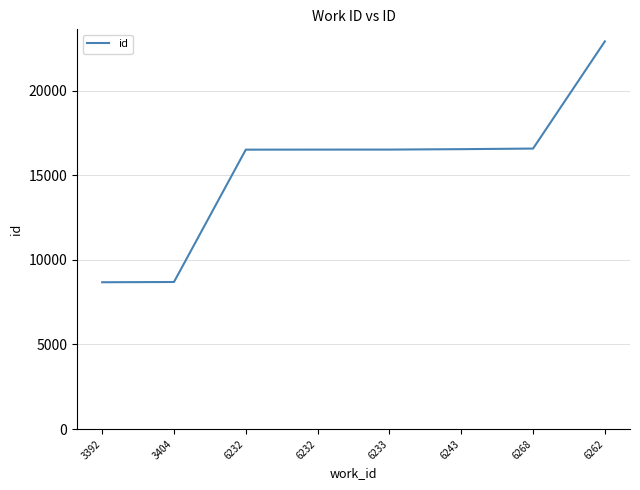

What is the label of the 1st point from the right?

6262